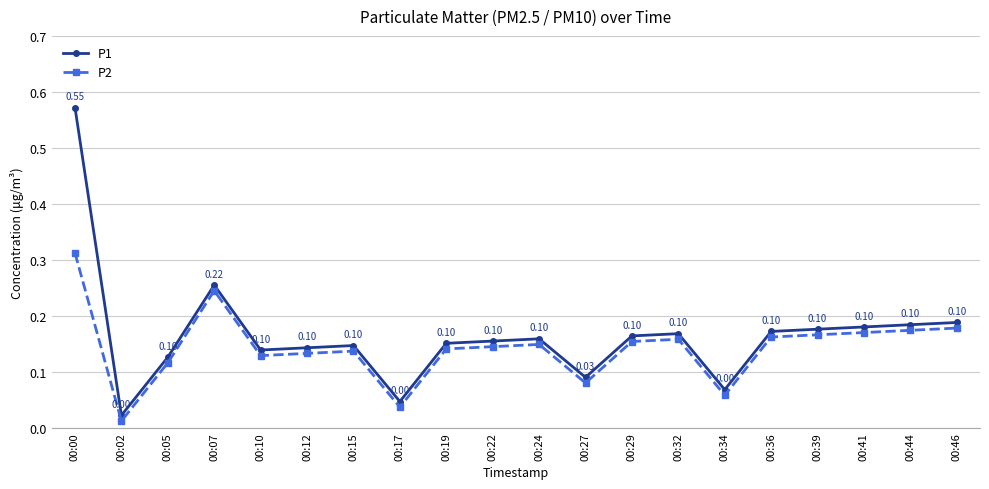

True or false: P2 and P1 intersect in this chart.

False